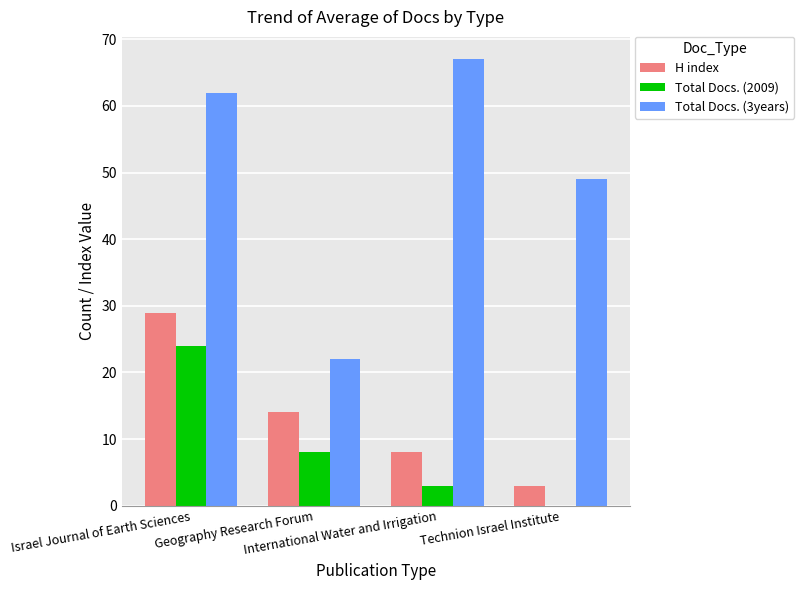

The H index series shows 10 at Israel Journal of Earth Sciences. True or false?

False